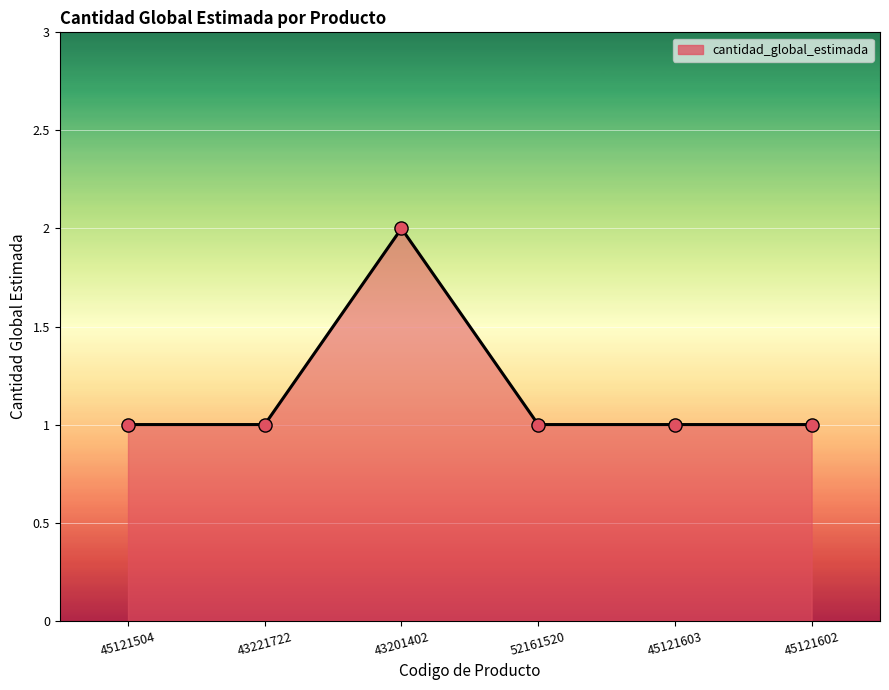

Approximately how many times larger is the value at 43201402 compared to 52161520?

2.0